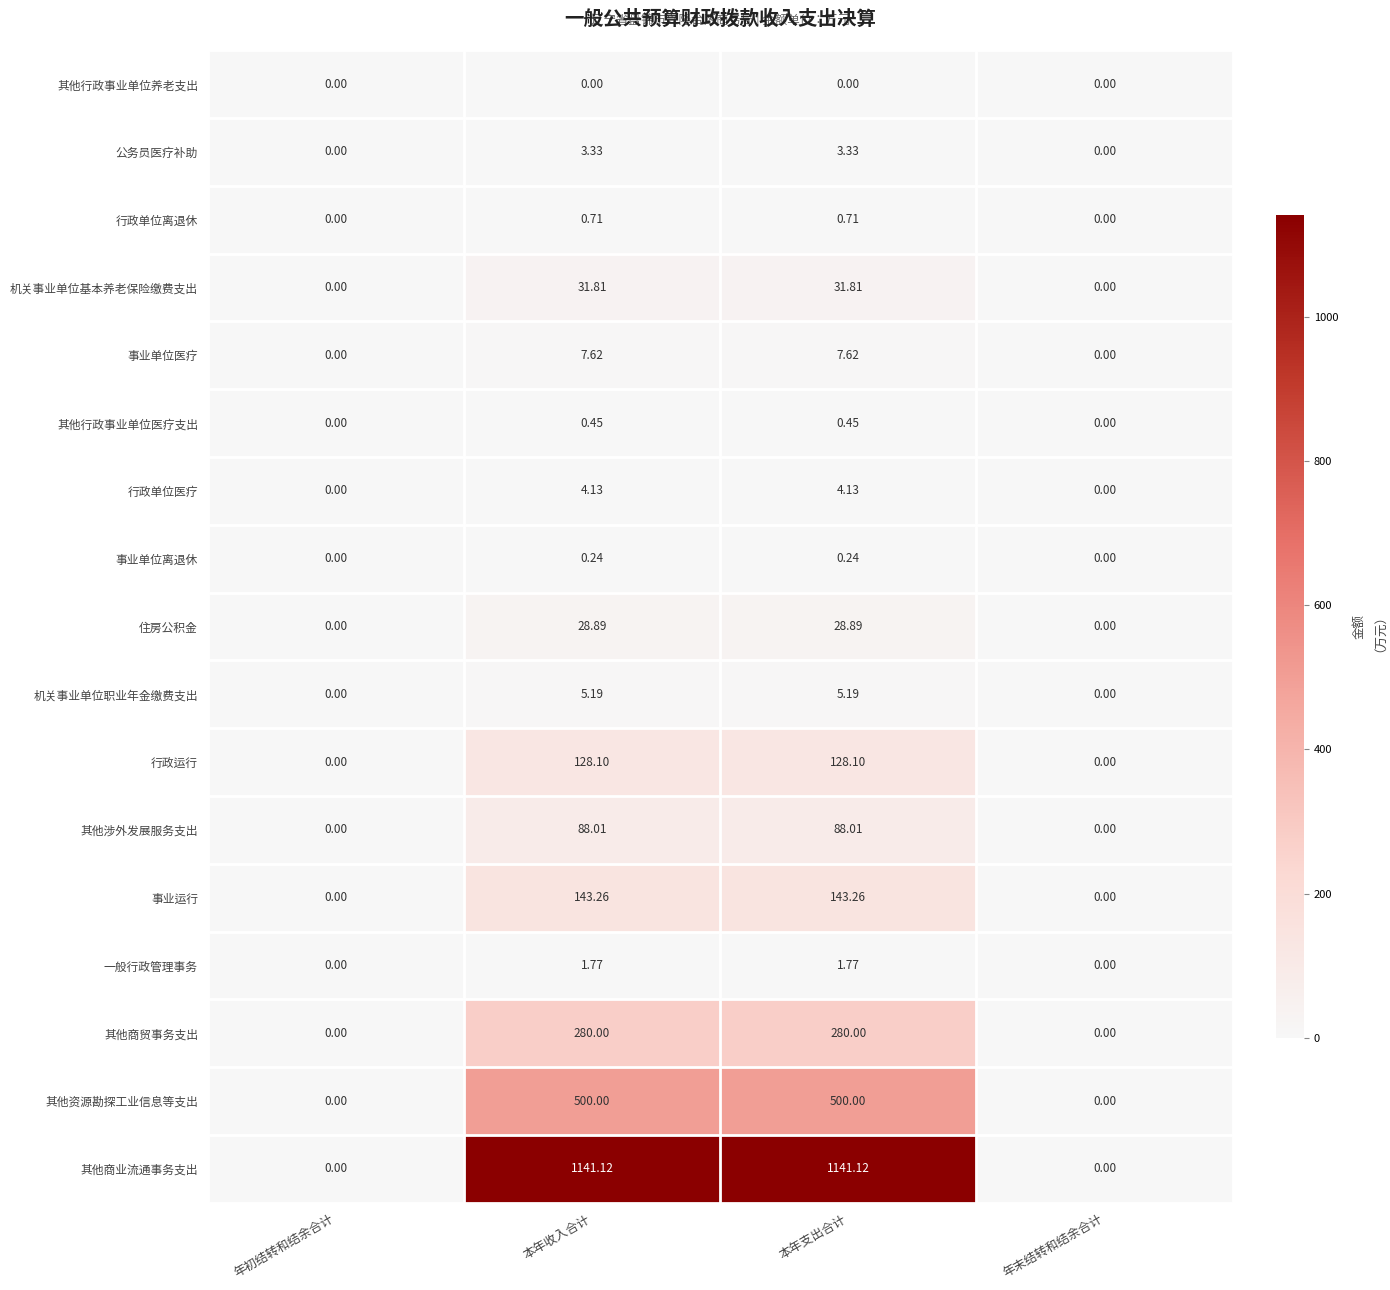

Is the value of 其他行政事业单位医疗支出 at 本年收入合计 greater than the value of 住房公积金 at 本年收入合计?

No